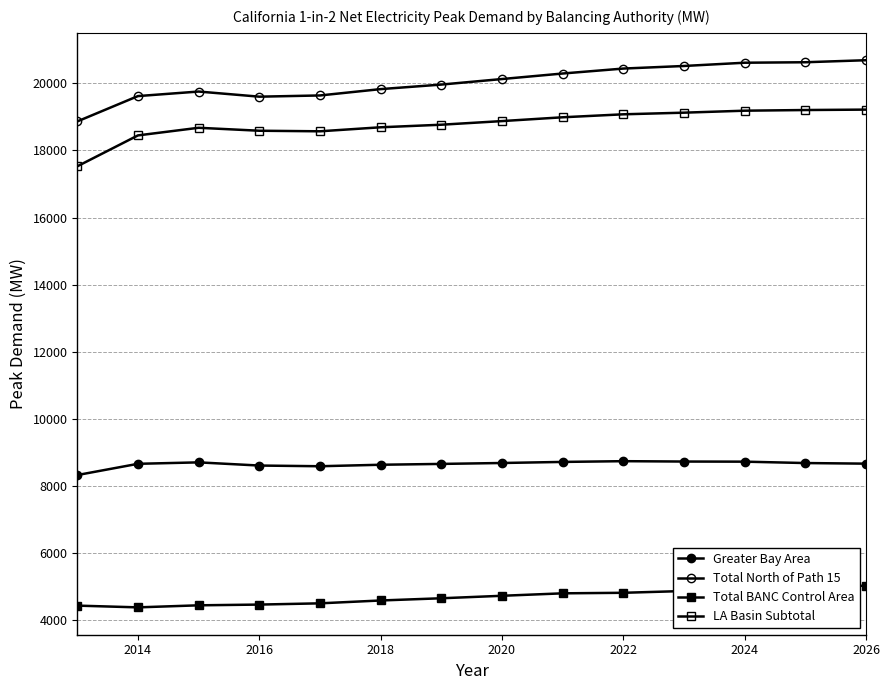

How many interior local peaks does the Greater Bay Area series have?

2